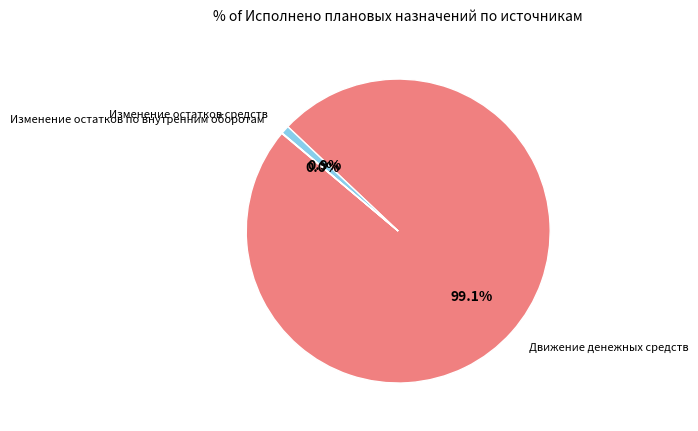

Which slice represents more than half of the pie?

Движение денежных средств